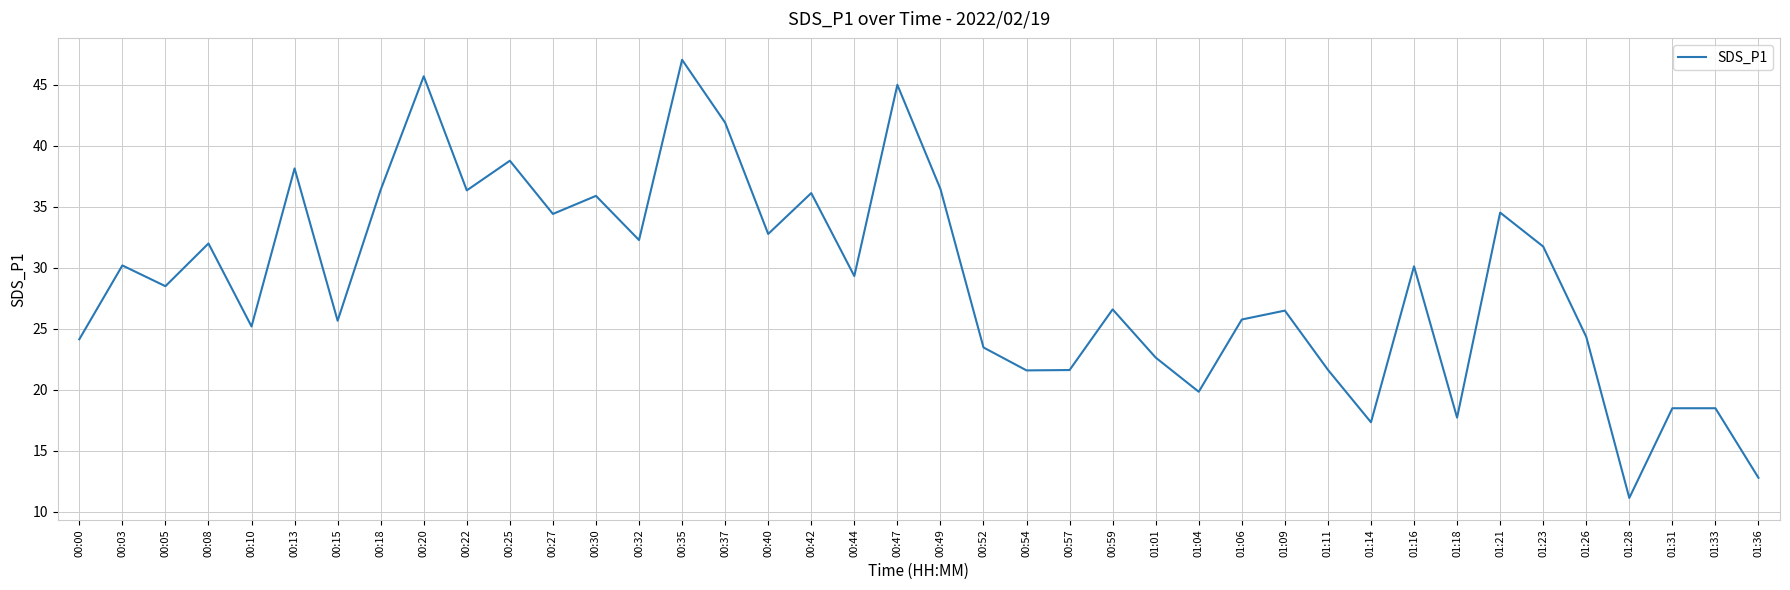

What position from the right is 00:59?

16